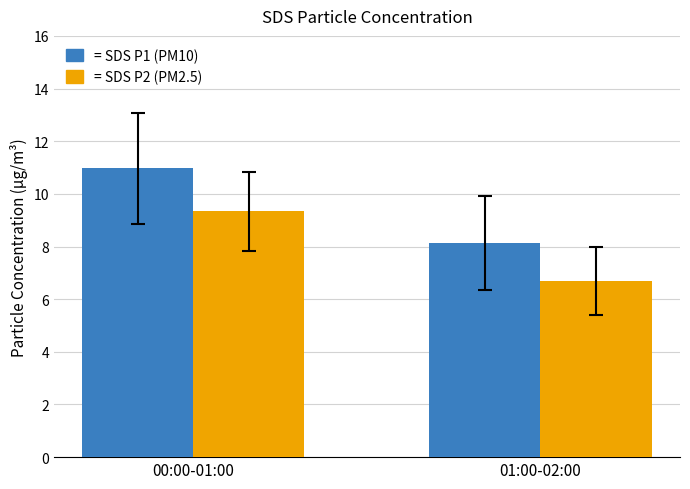

Which label corresponds to the largest value in the chart?

00:00-01:00